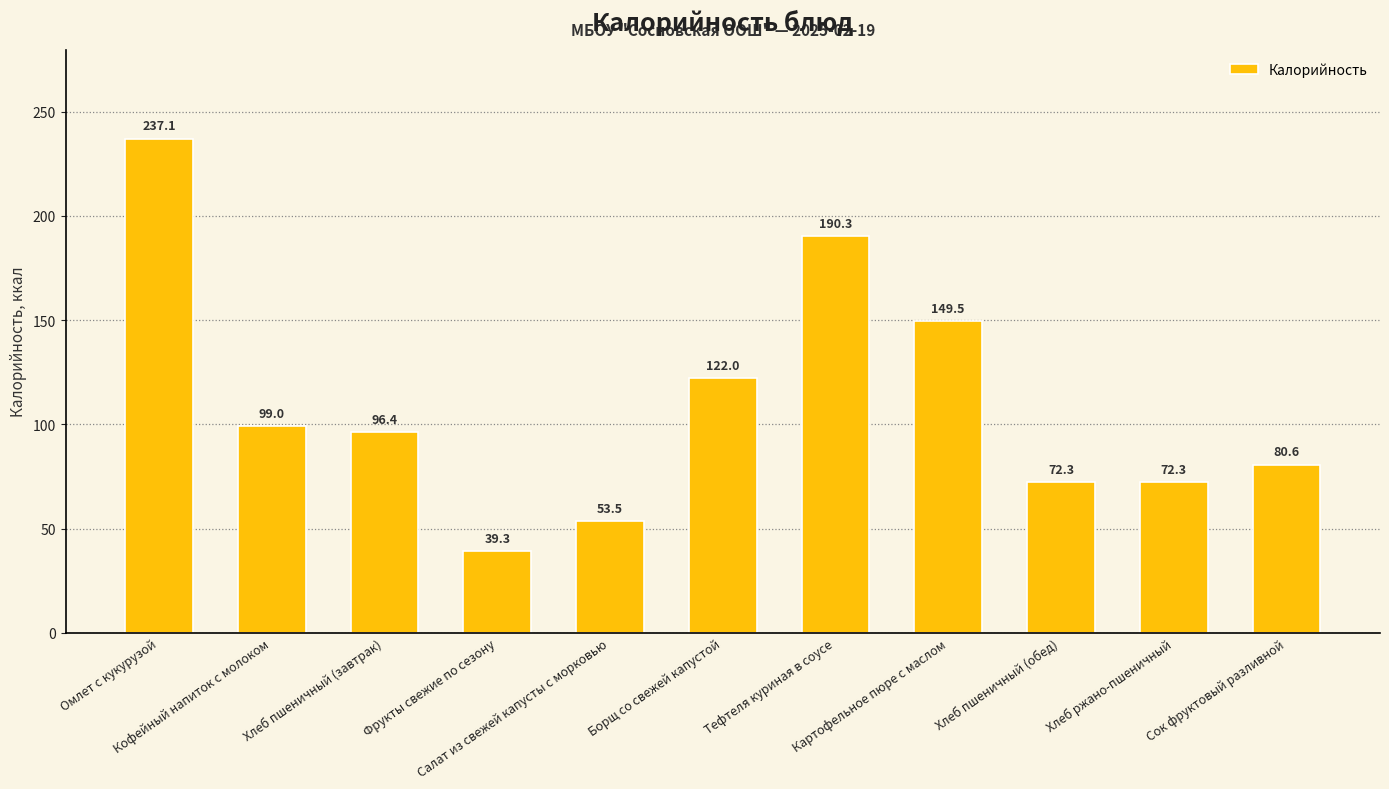

What is the label of the 9th bar from the left?

Хлеб пшеничный (обед)